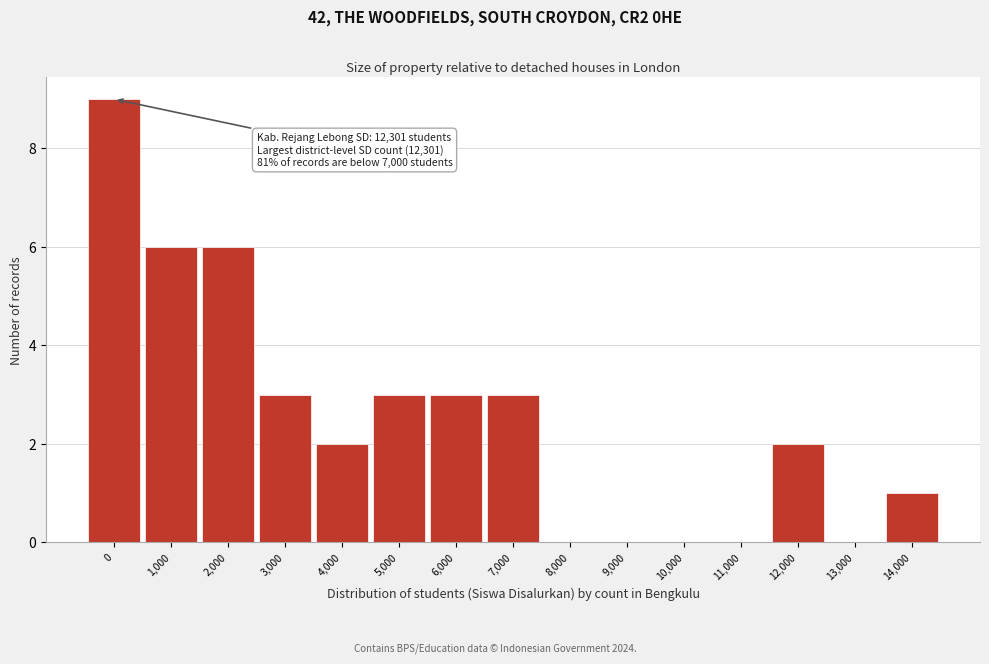

Reading left to right, what are all the values shown in this chart?

0=9	1,000=6	2,000=6	3,000=3	4,000=2	5,000=3	6,000=3	7,000=3	8,000=0	9,000=0	10,000=0	11,000=0	12,000=2	13,000=0	14,000=1